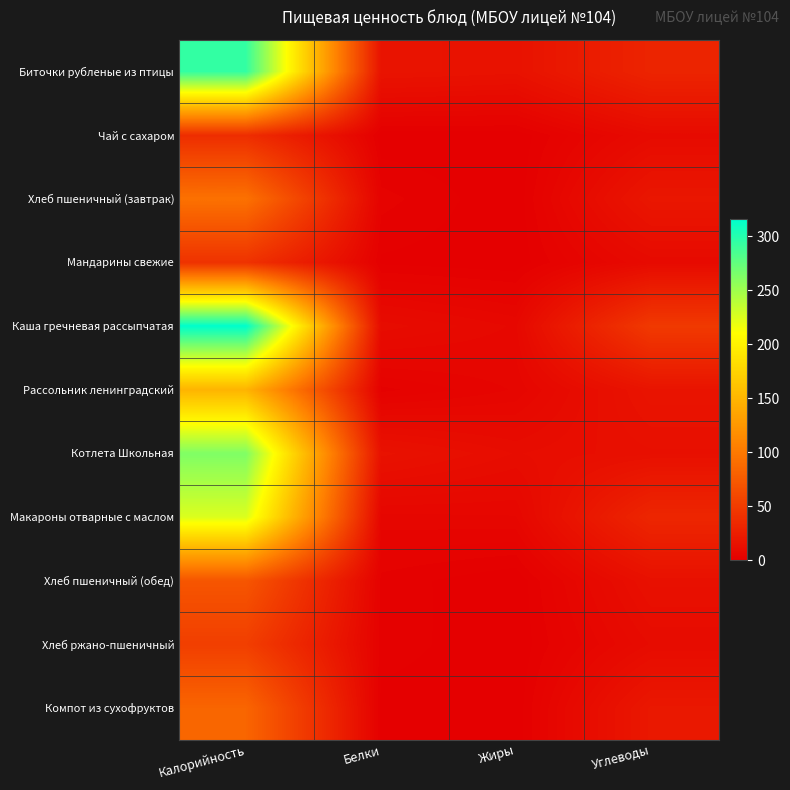

Which series has the largest range (max minus min)?

Каша гречневая рассыпчатая